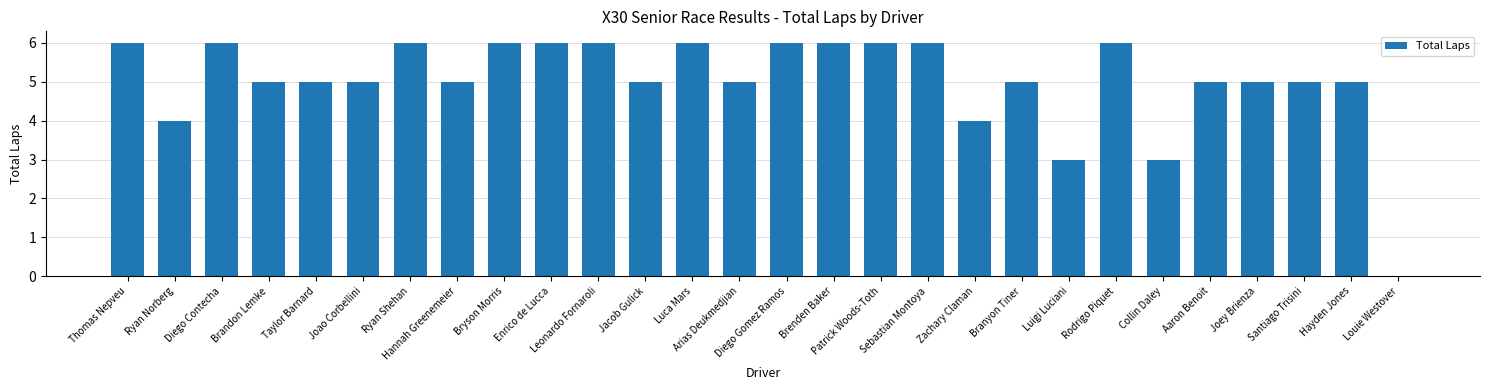

True or false: the data shows 3 at Santiago Trisini.

False